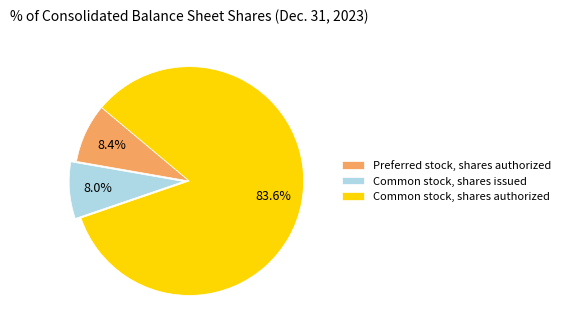

To the nearest percent, what is the average slice percentage?

33%